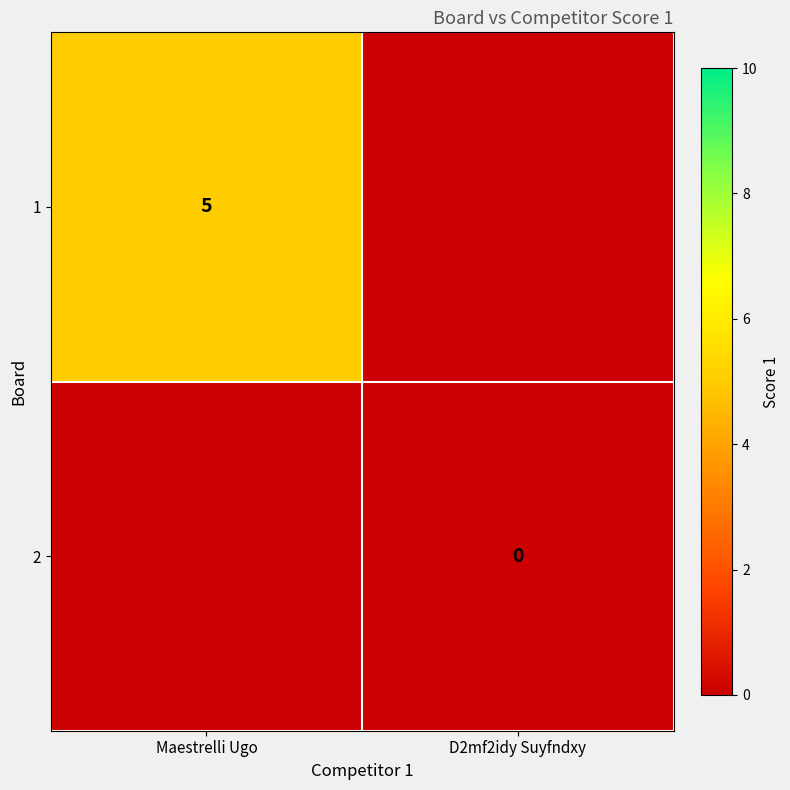

The value of 1 at Maestrelli Ugo is 8. True or false?

False